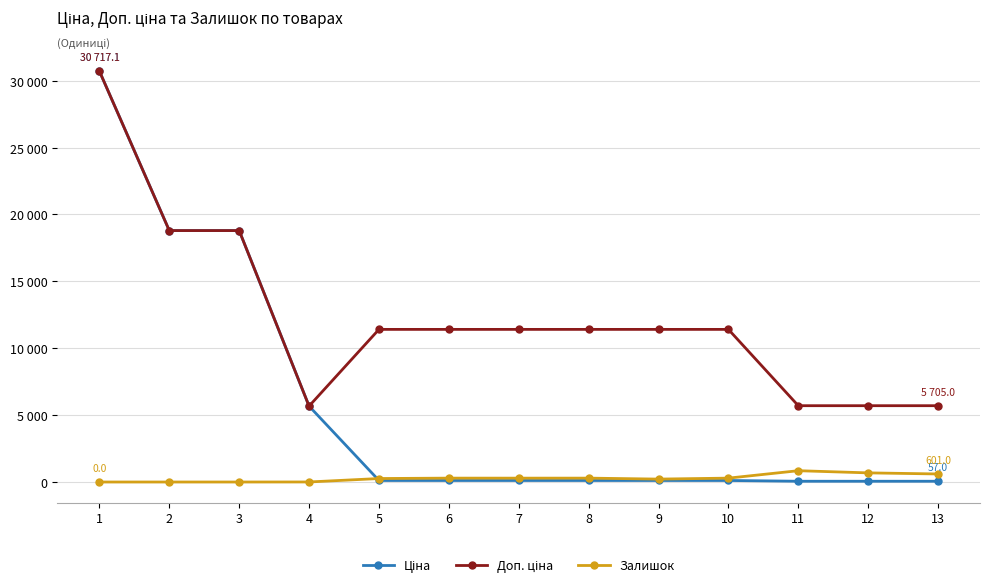

Between 5 and 11, which series saw the biggest shift?

Доп. ціна